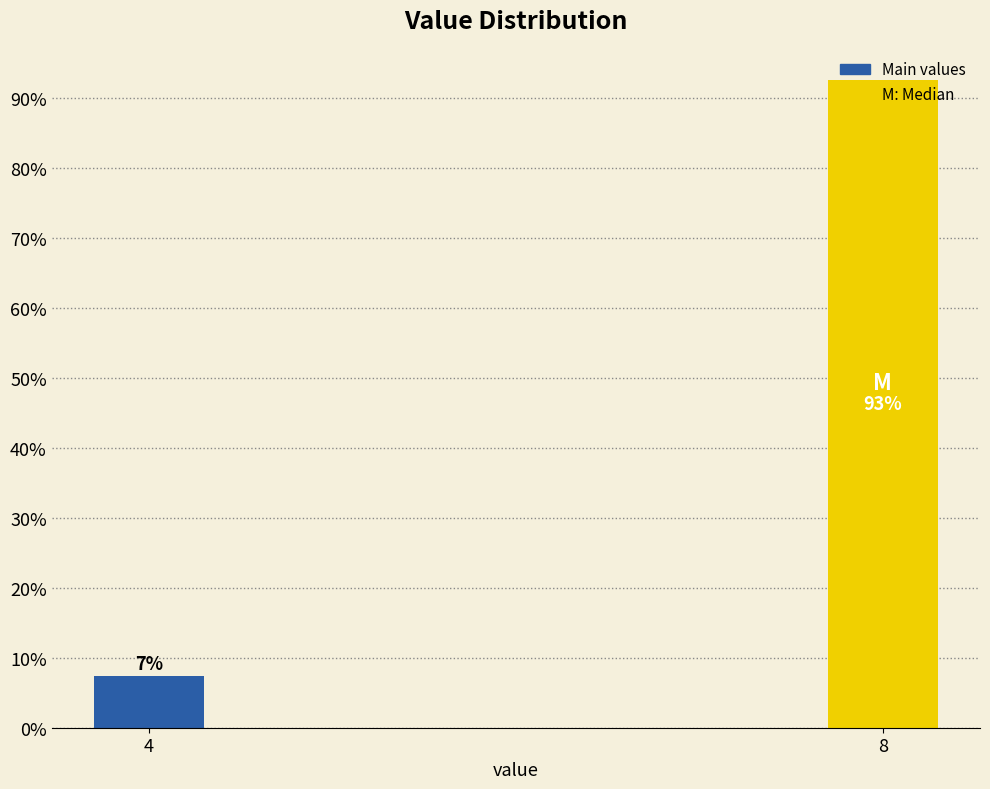

True or false: the data shows 4.0 at 4.

False